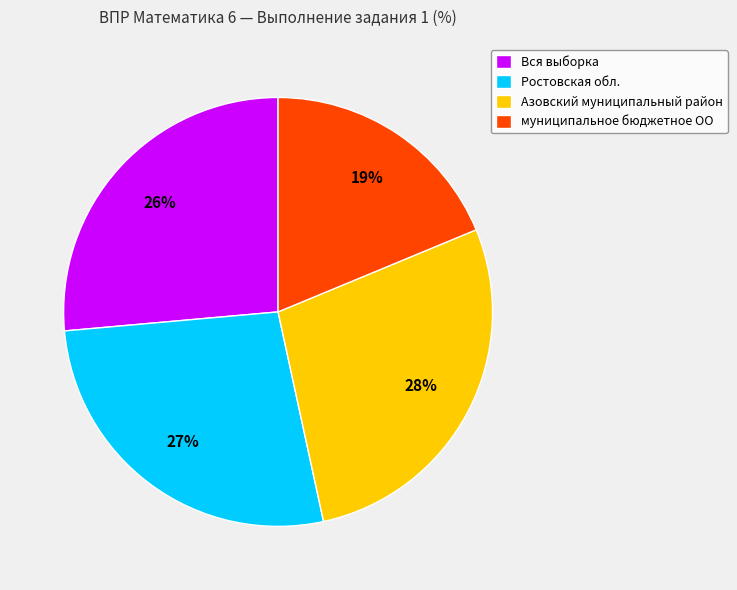

How many slices are in this pie chart?

4